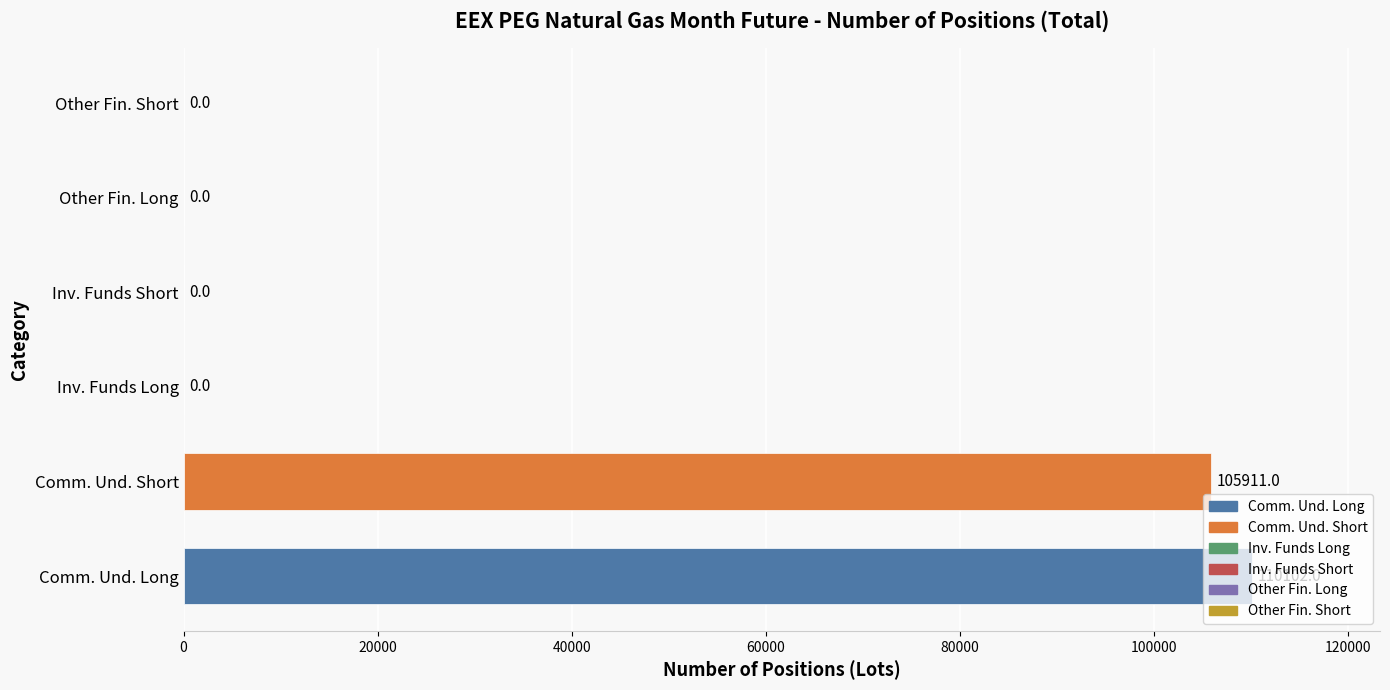

What is the sum of all values?

216013